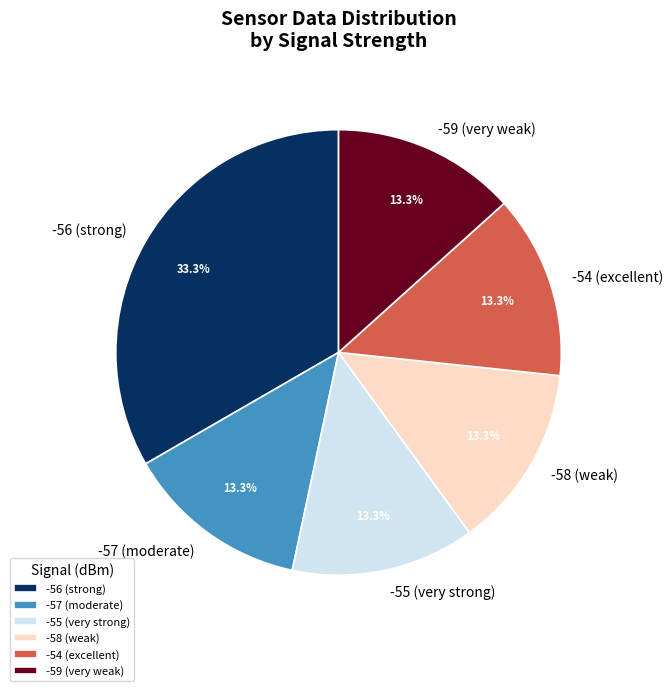

Which category has the biggest portion of the pie?

-56 (strong)